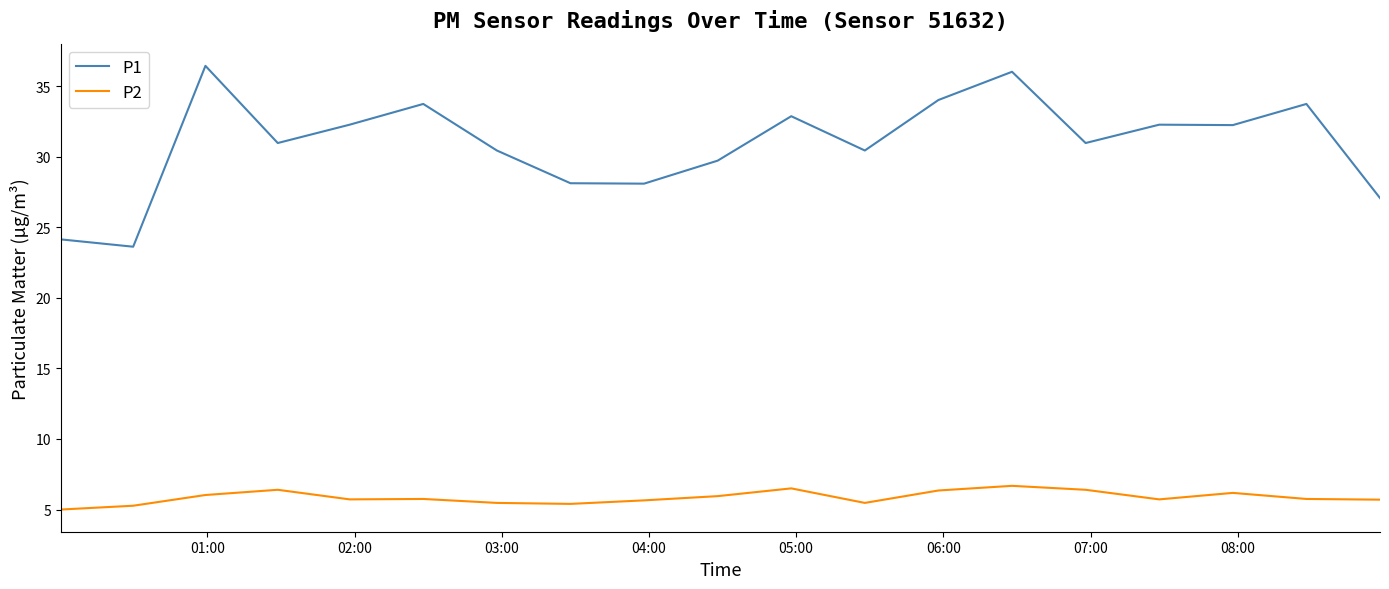

What are all the series names shown in the legend?

P1, P2